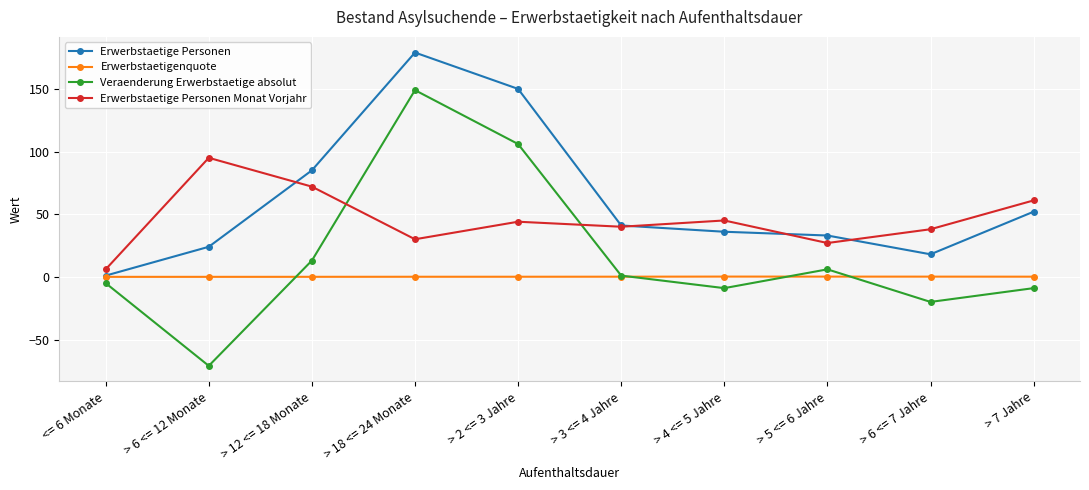

Where does the Veraenderung Erwerbstaetige absolut series first go above 1?

> 12 <= 18 Monate